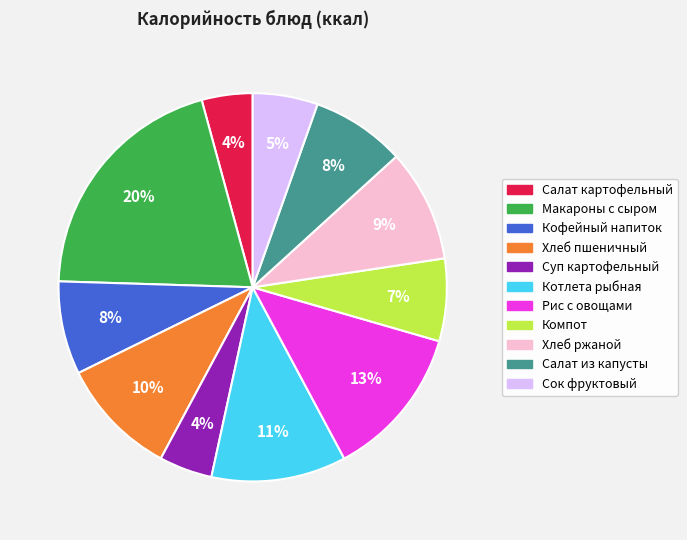

How many segments does this pie chart have?

11